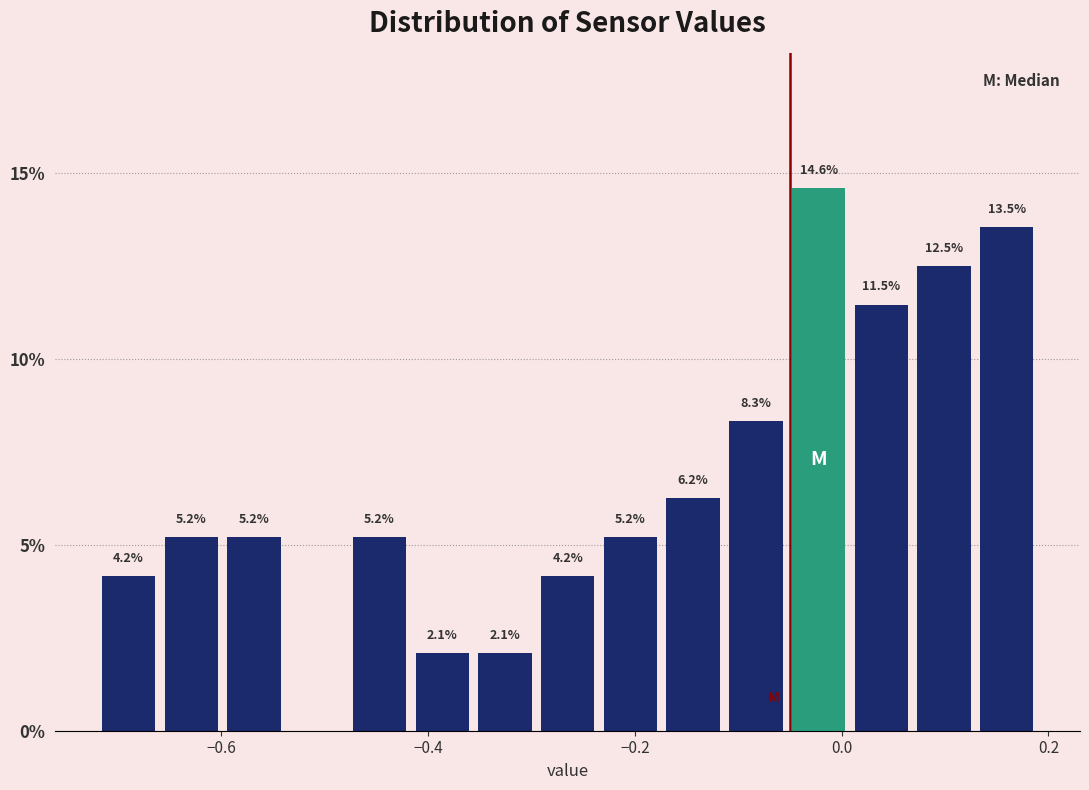

Read against the x-axis, roughly where is the centre of the tallest bar?

-0.02